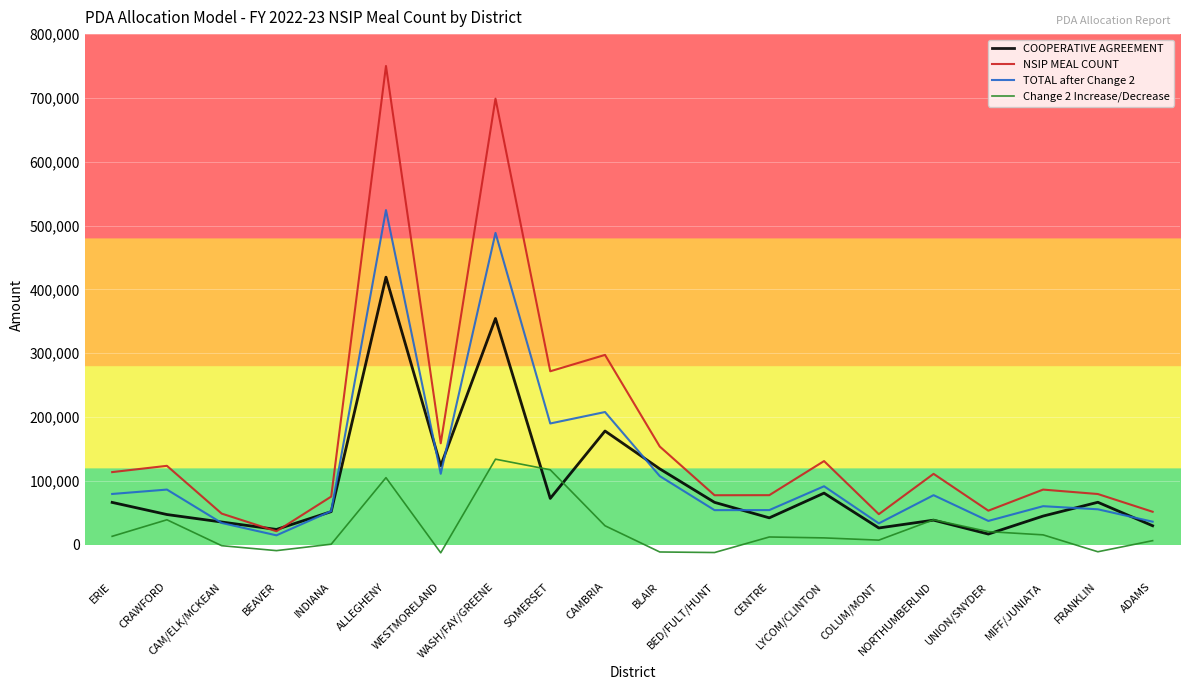

What value does the TOTAL after Change 2 series have at CRAWFORD?

86425.0